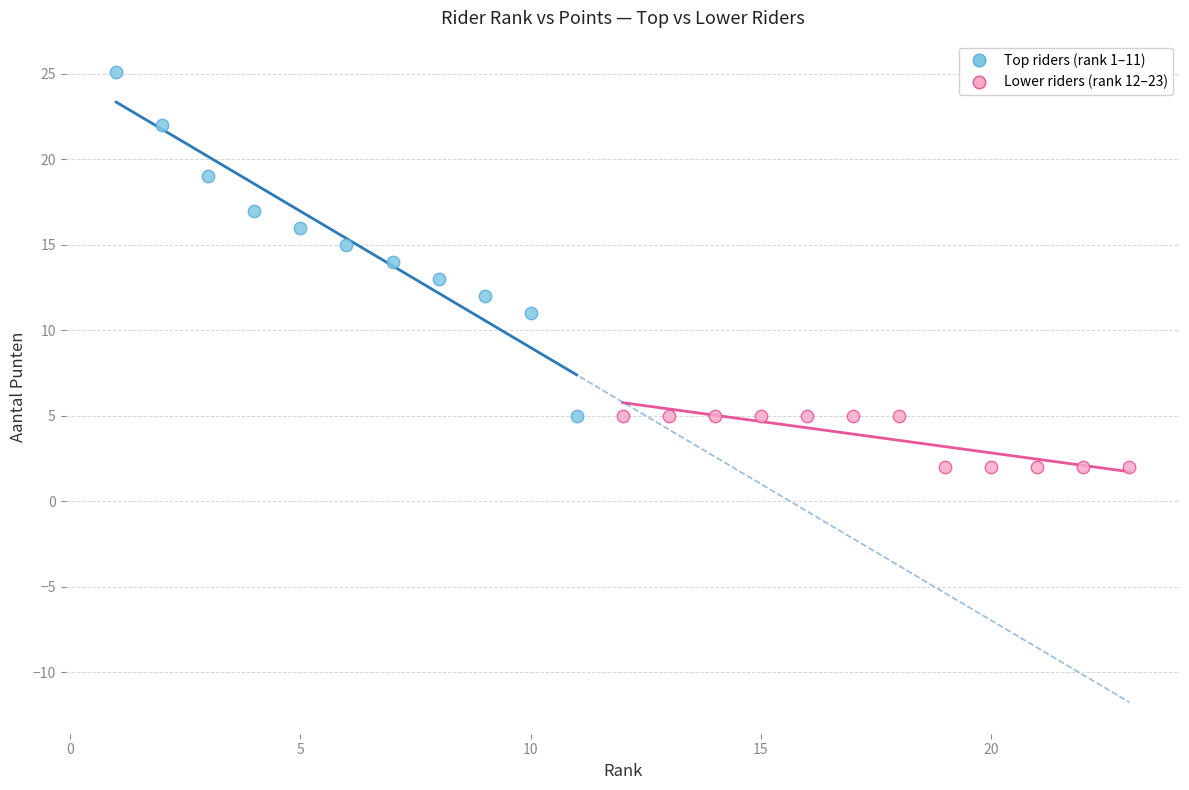

Which series contains the lowest Y value?

Lower riders (rank 12–23)